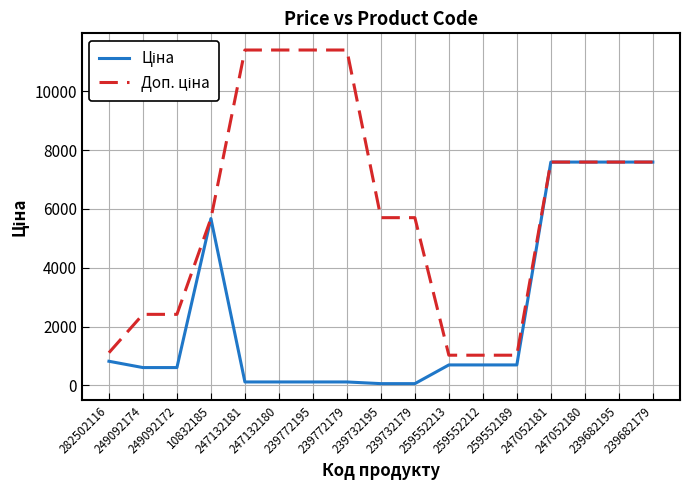

The Доп. ціна series shows 7596.5 at 239682179. True or false?

True